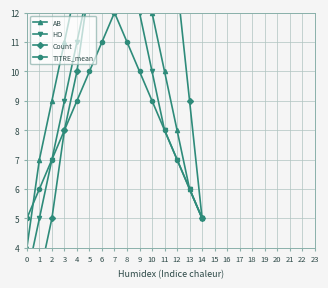

How many data points does each series have?

15